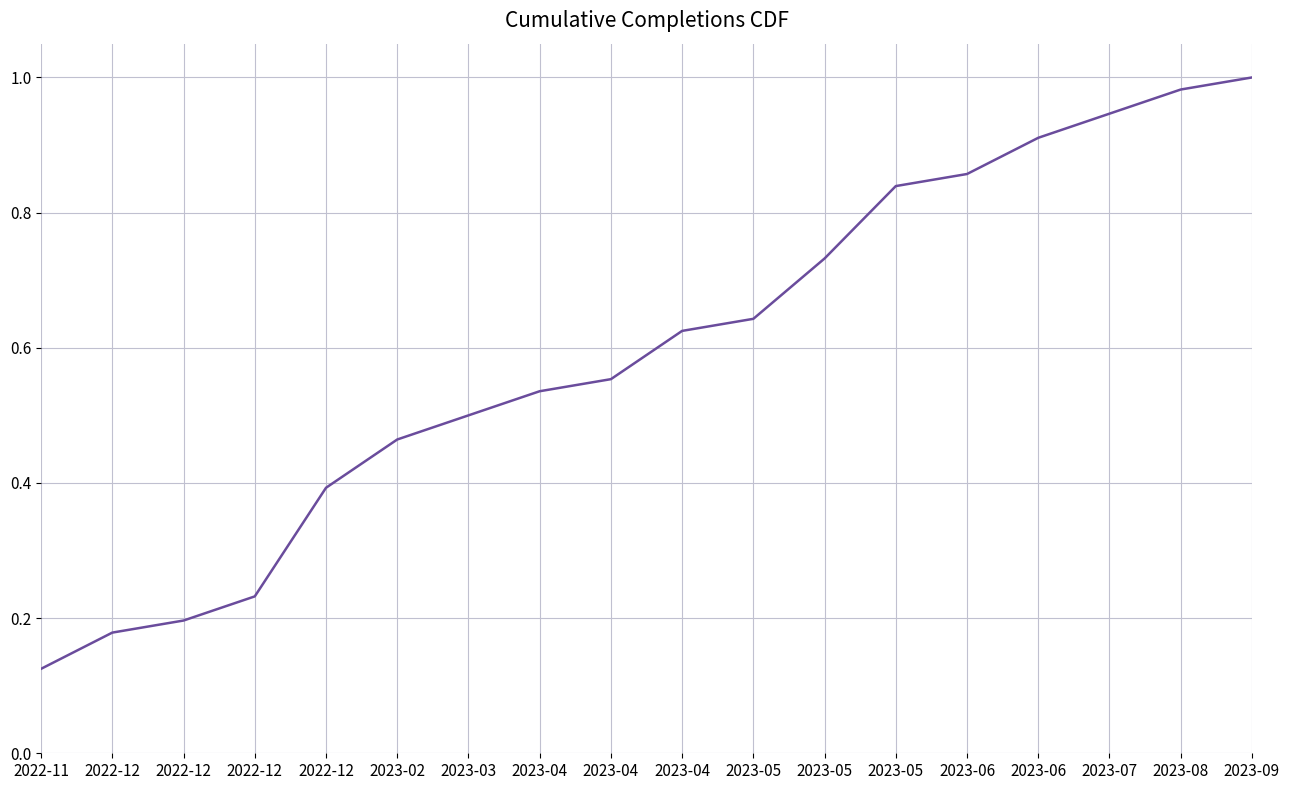

What is the maximum value shown in the chart?

1.0